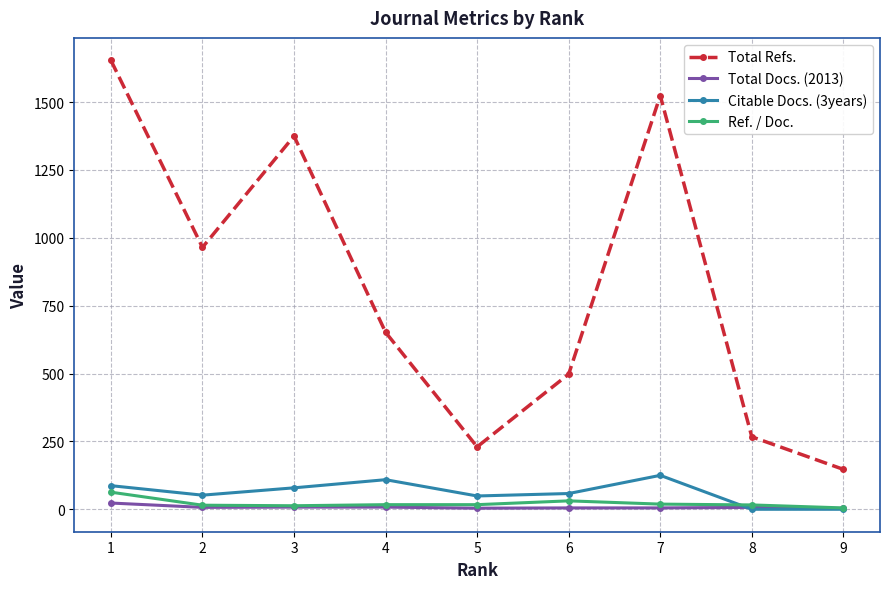

Between 5 and 7, which series saw the biggest shift?

Total Refs.